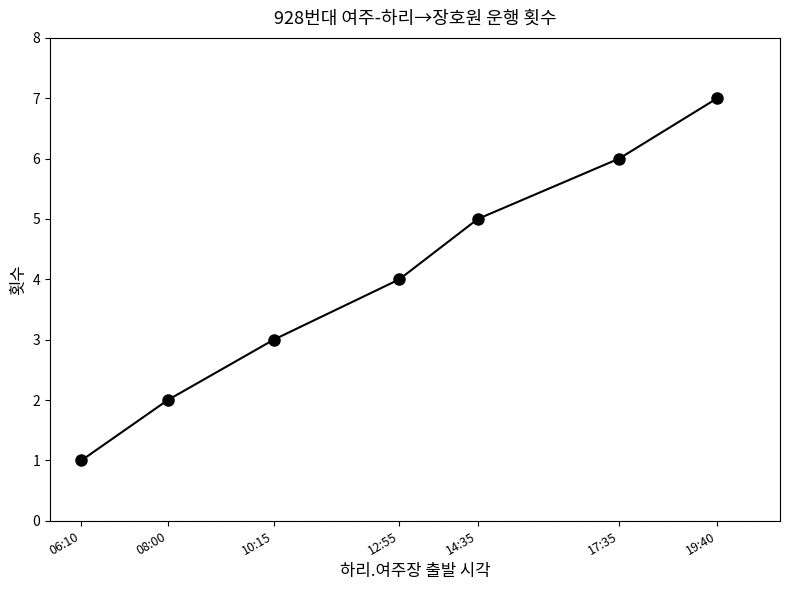

What is the difference between the values at 08:00 and 10:15?

1